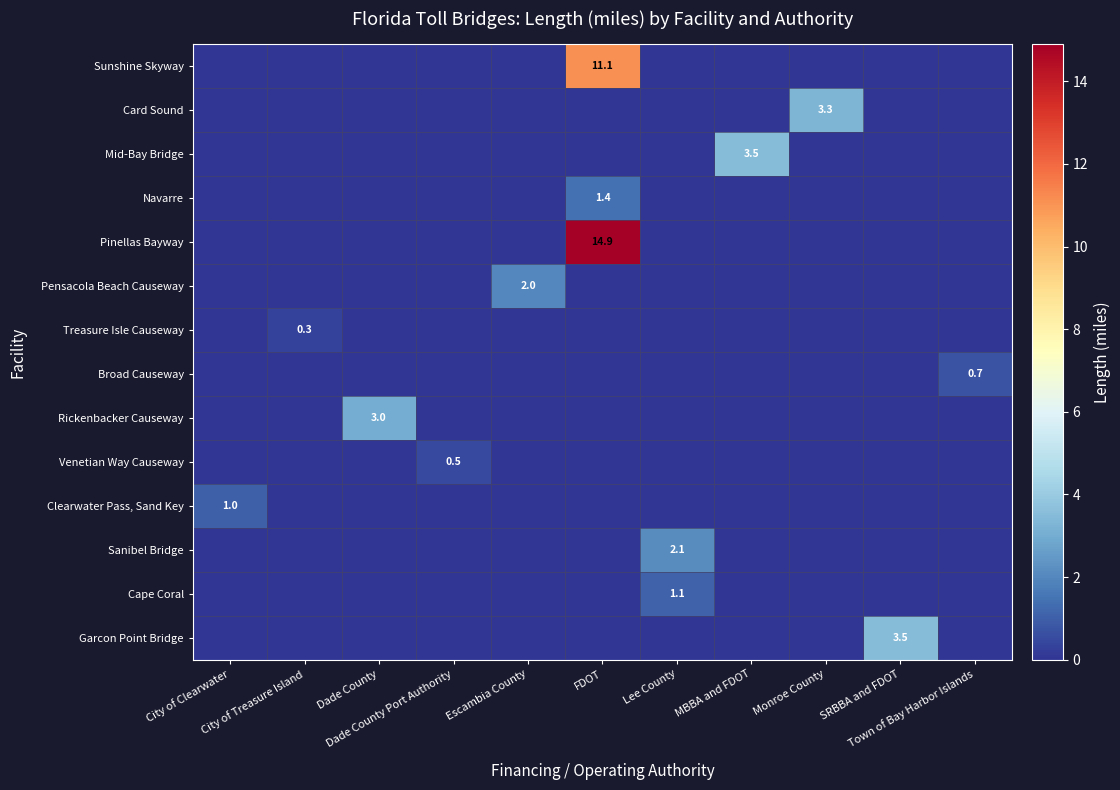

List the series in order of their peak value, lowest first.

Treasure Isle Causeway, Venetian Way Causeway, Broad Causeway, Clearwater Pass, Sand Key, Cape Coral, Navarre, Pensacola Beach Causeway, Sanibel Bridge, Rickenbacker Causeway, Card Sound, Mid-Bay Bridge, Garcon Point Bridge, Sunshine Skyway, Pinellas Bayway